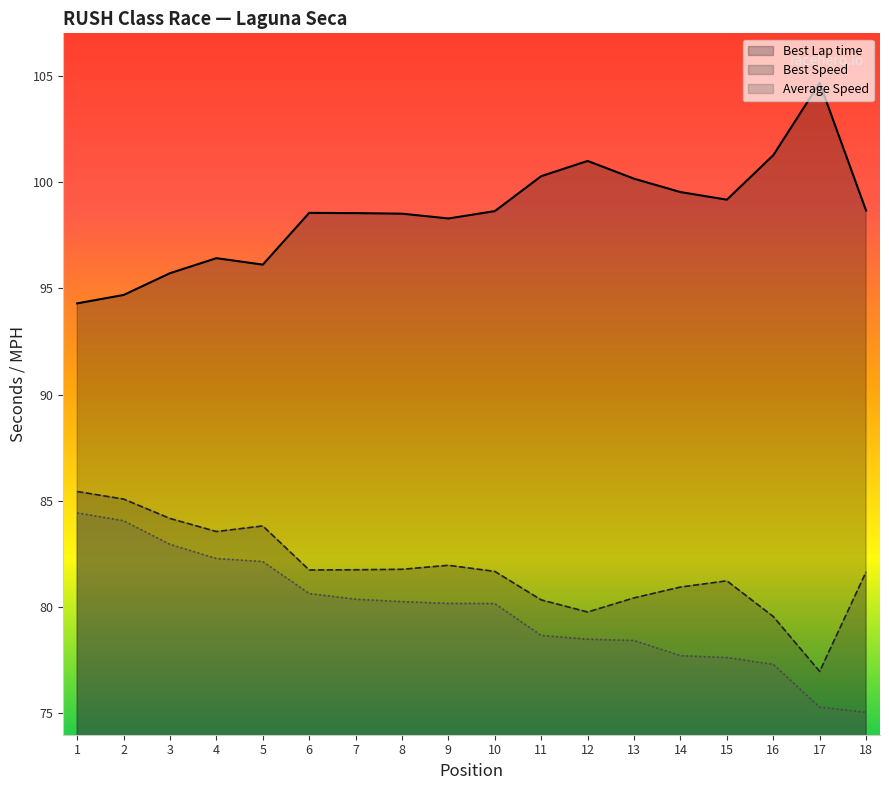

What is the value of the Total Time point at the 5th from the left?

82.1